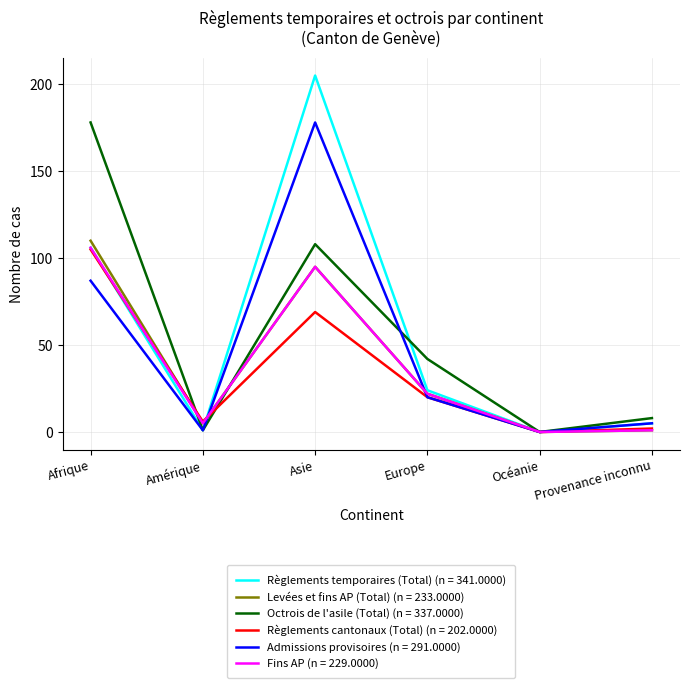

The value of Règlements temporaires (Total) (n = 341.0000) at Provenance inconnu is 5. True or false?

True